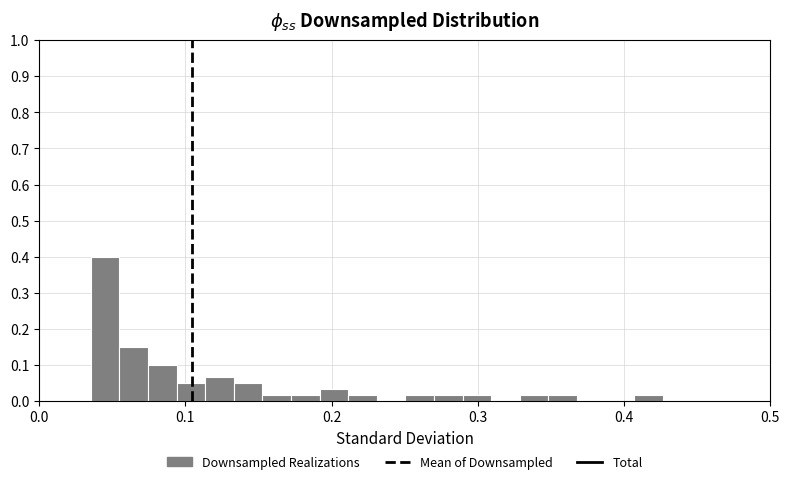

Around what value on the x-axis is the tallest bar? Give the approximate position of its centre, as read against the axis.

0.05